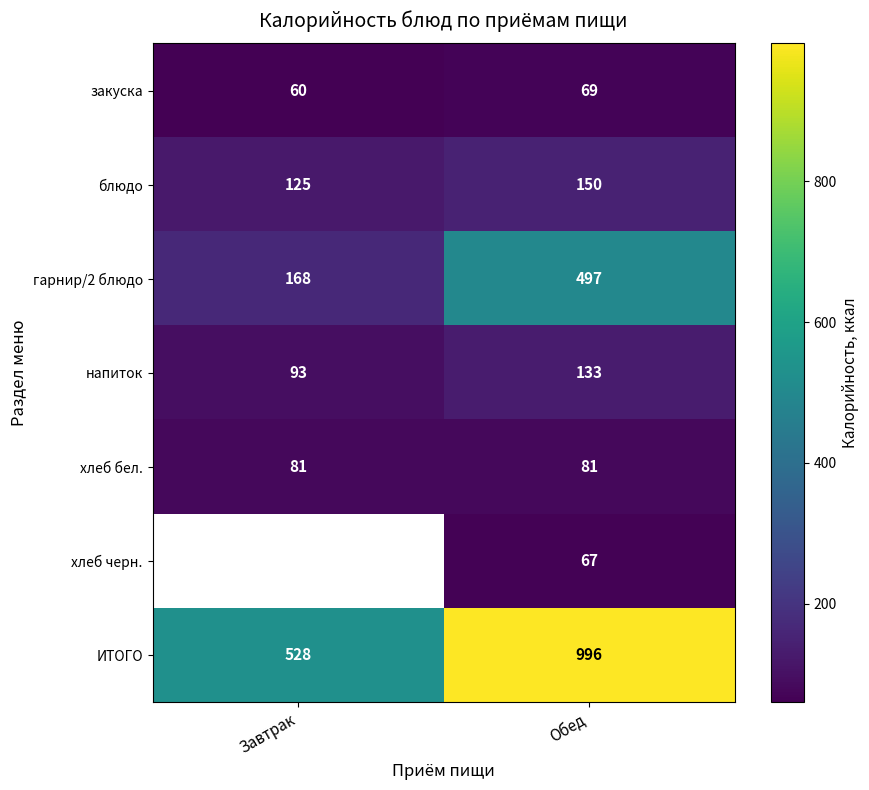

What is the lowest value of the закуска series?

60